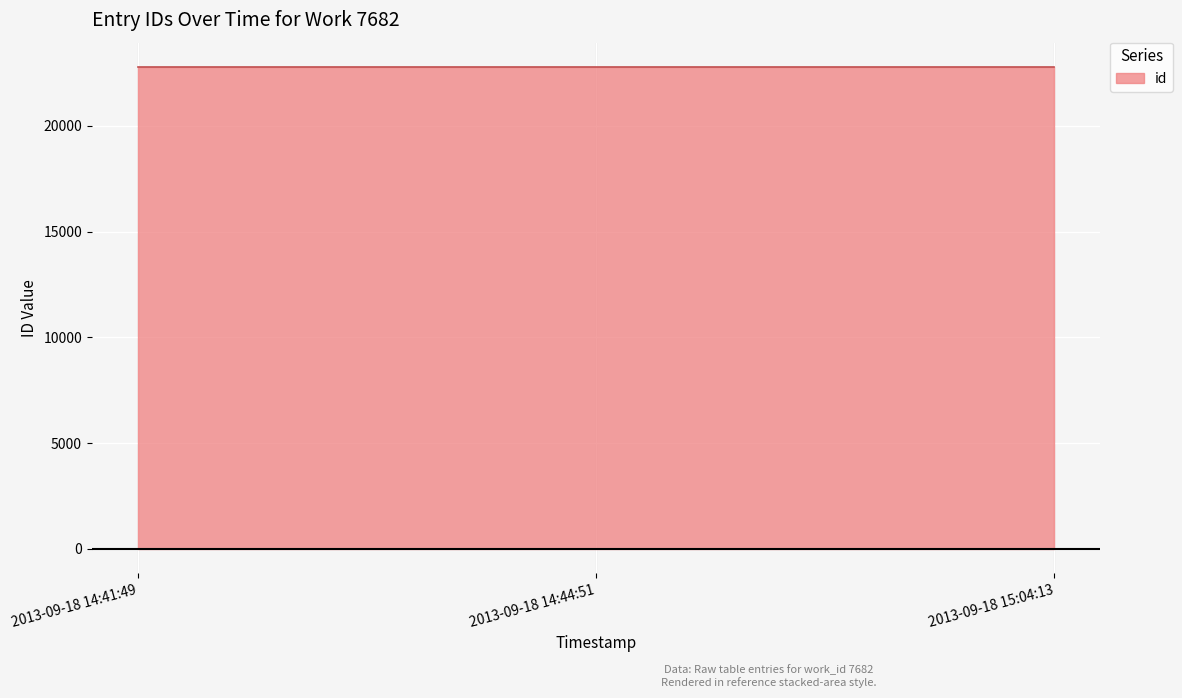

Rank the categories by value from highest to lowest.

2013-09-18 15:04:13, 2013-09-18 14:44:51, 2013-09-18 14:41:49